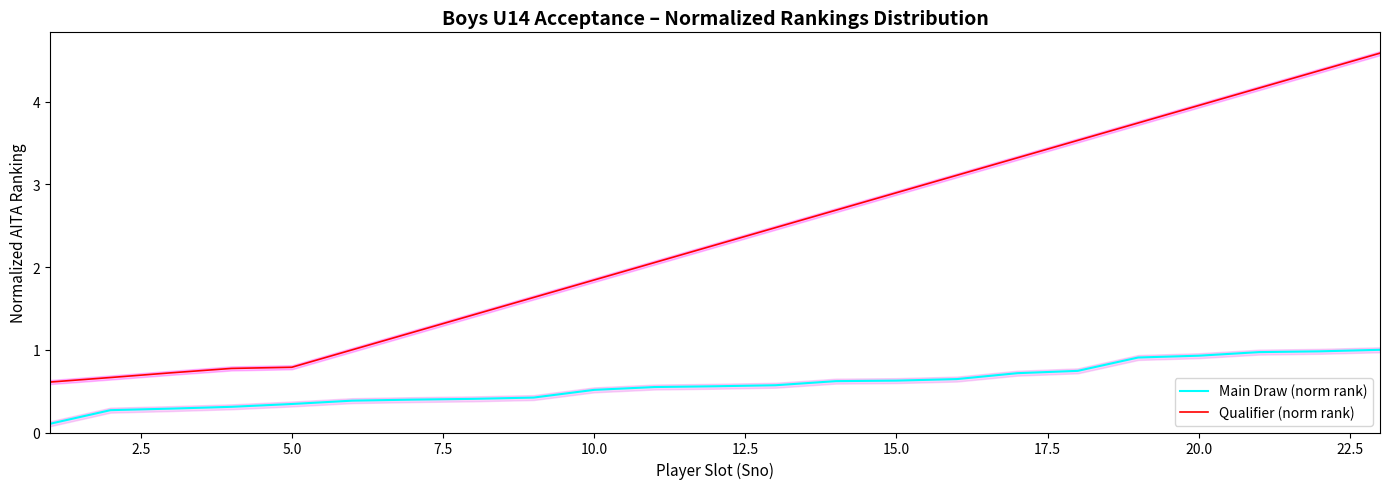

Is it true that Main Draw (norm rank) equals 0.3 at 20.0?

False